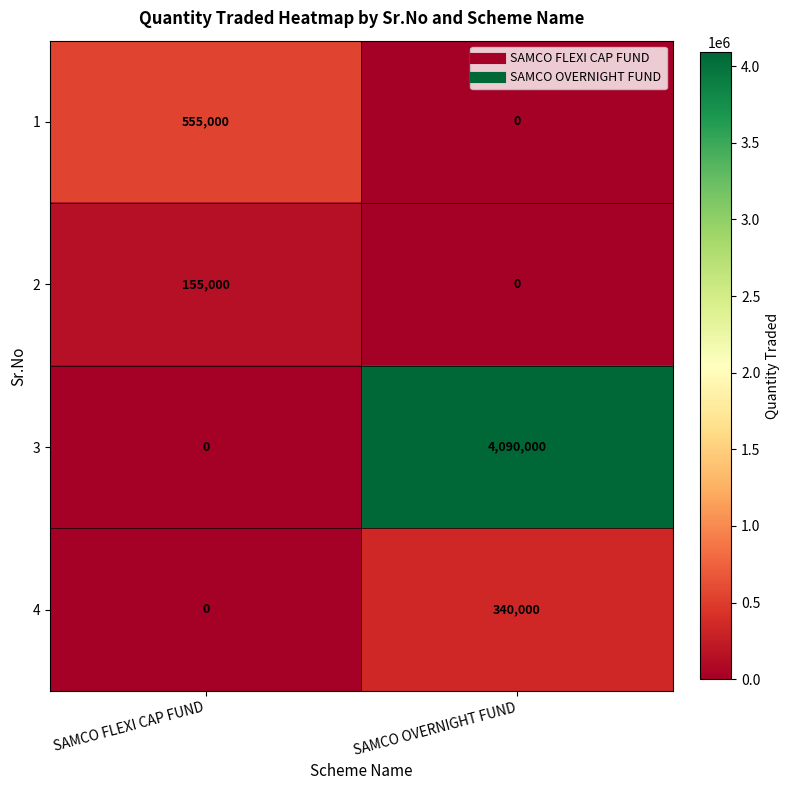

What is the sum of all 3 values?

4090000